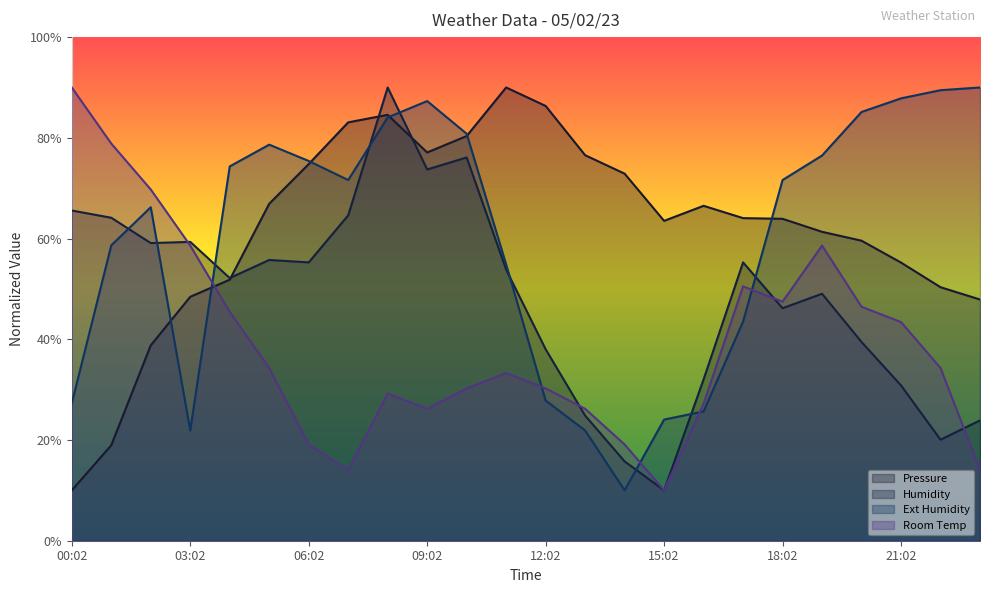

What is the total value across all series at 14:02?

117.7